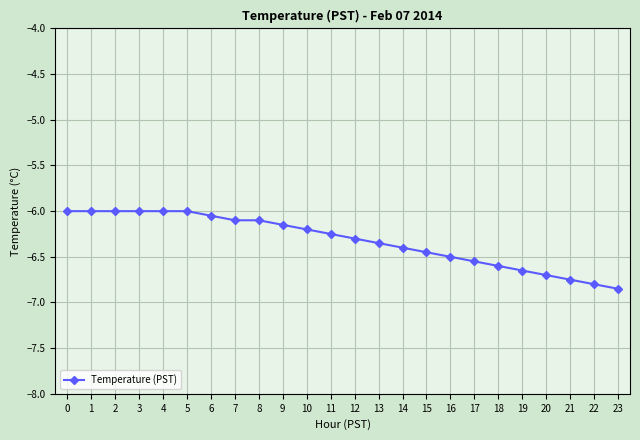

Which has a higher value, 19 or 9?

9